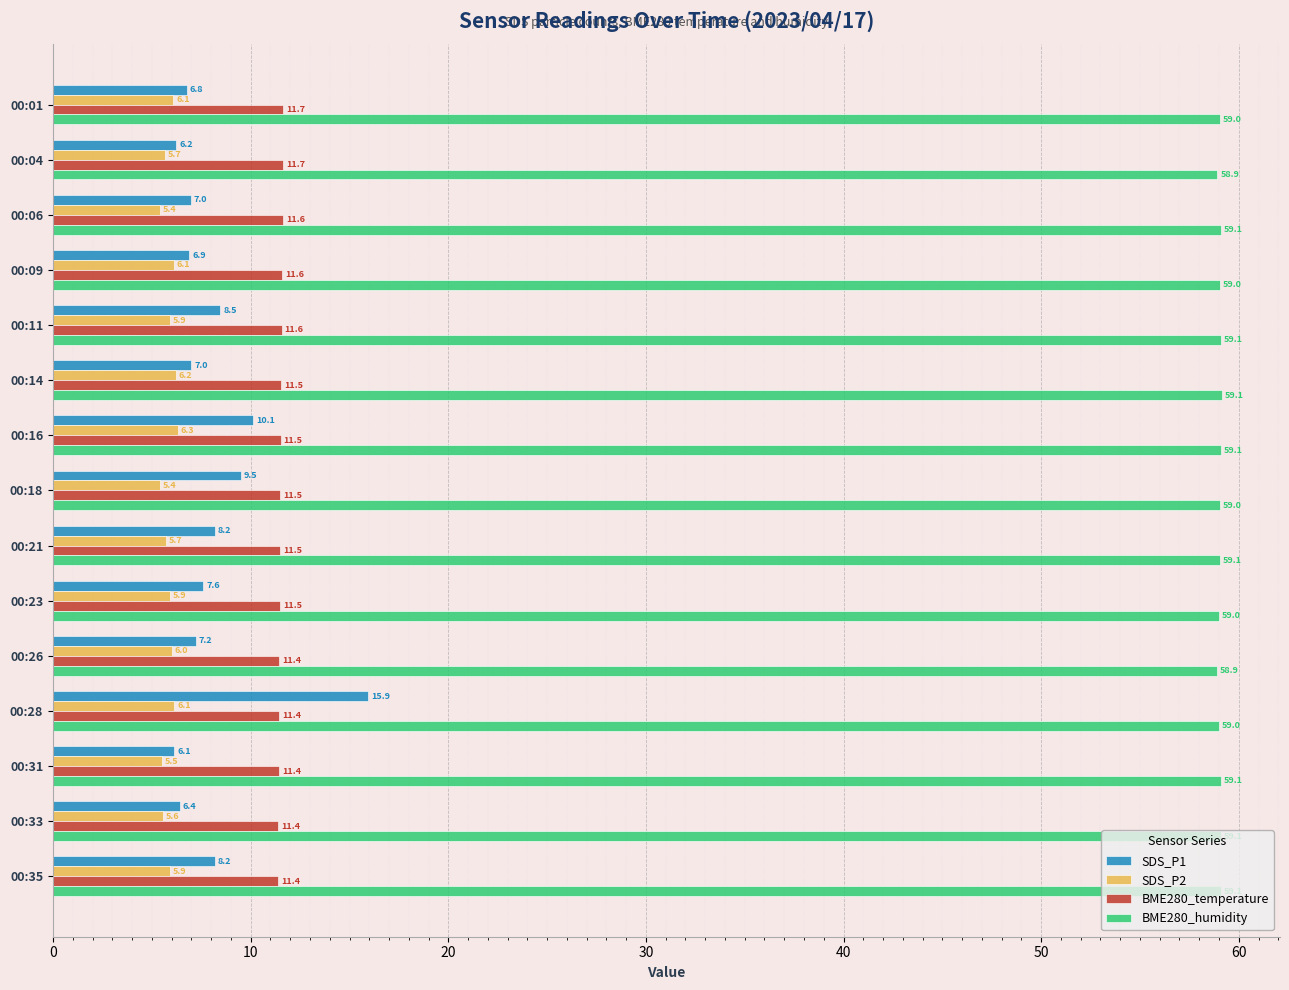

Read the BME280_humidity value at 00:16.

59.1